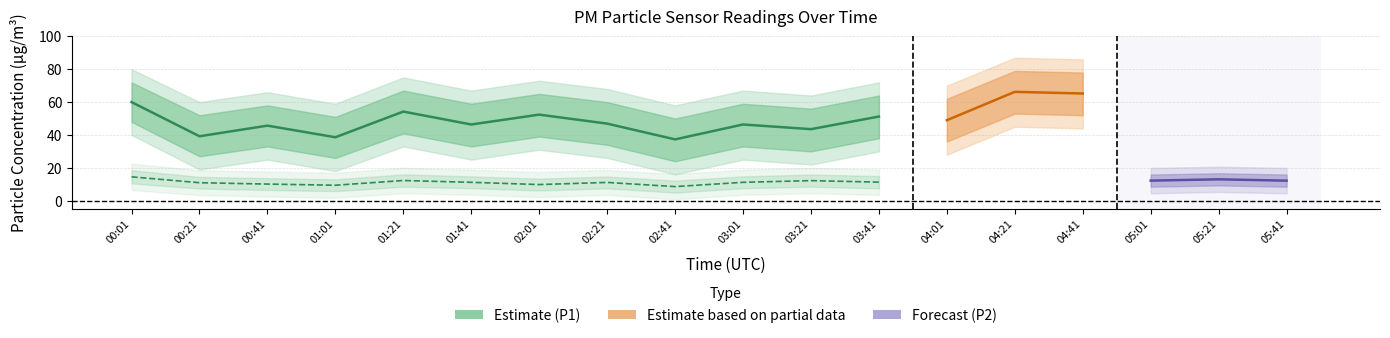

What is the greatest value displayed?

66.2